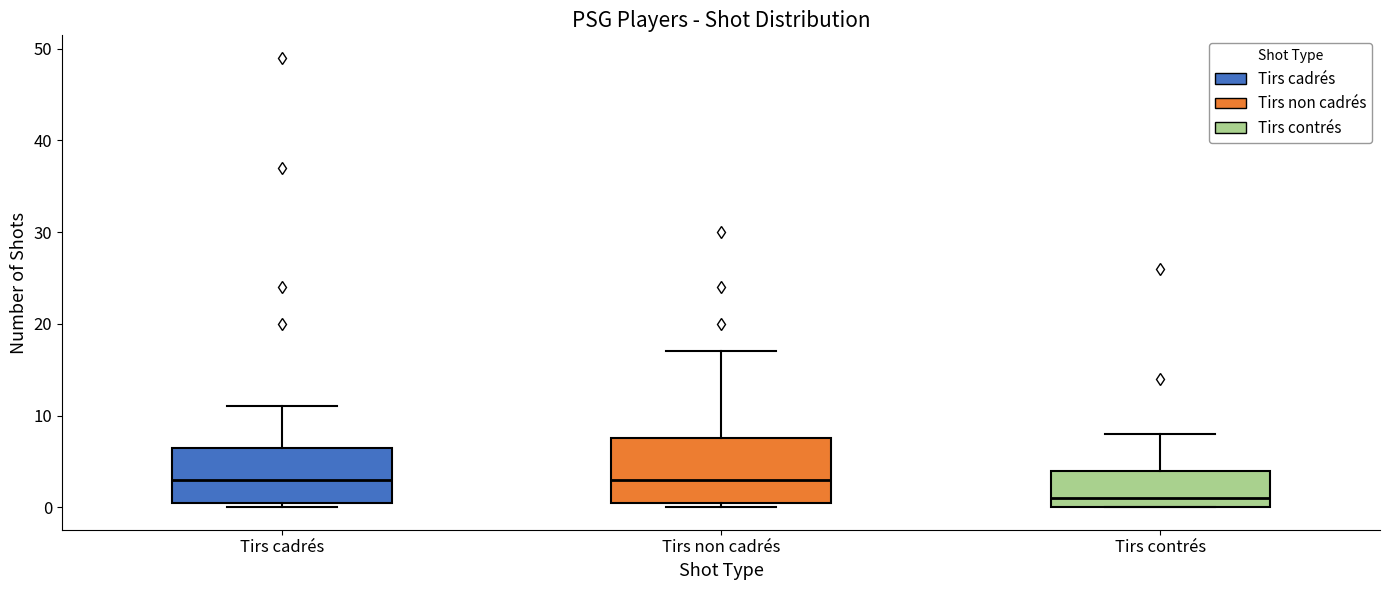

Reading left to right, read every box against the y-axis: the position of its median line, the range the box covers, and the ends of its whiskers. The values are not printed on the chart, so give them approximately, as read against the axis.

Tirs cadrés: median 3, box 1 to 7, whiskers 0 to 11
Tirs non cadrés: median 3, box 1 to 8, whiskers 0 to 17
Tirs contrés: median 1, box 0 to 4, whiskers 0 to 8